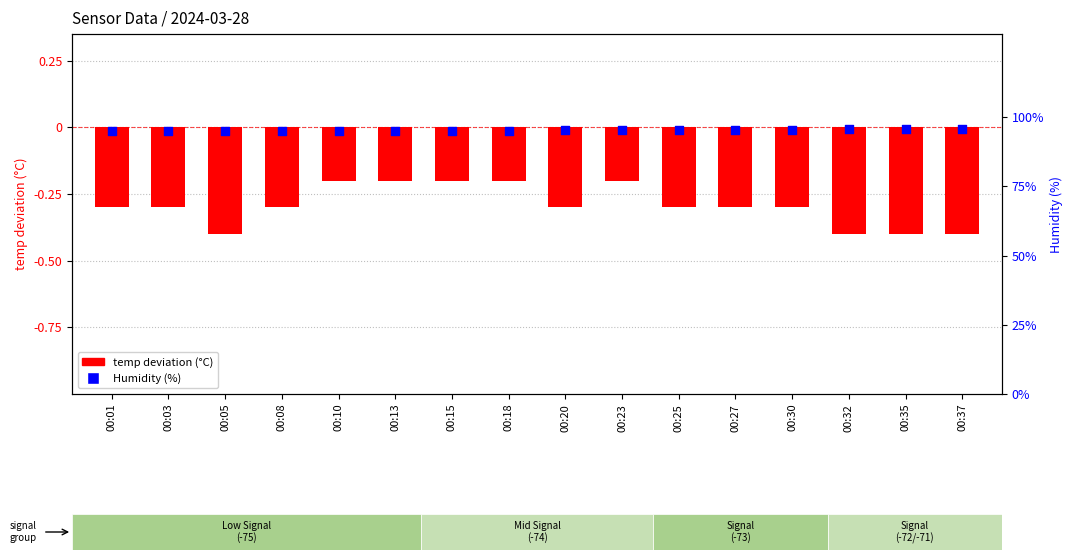

What is the total value across all series at 00:37?

95.3